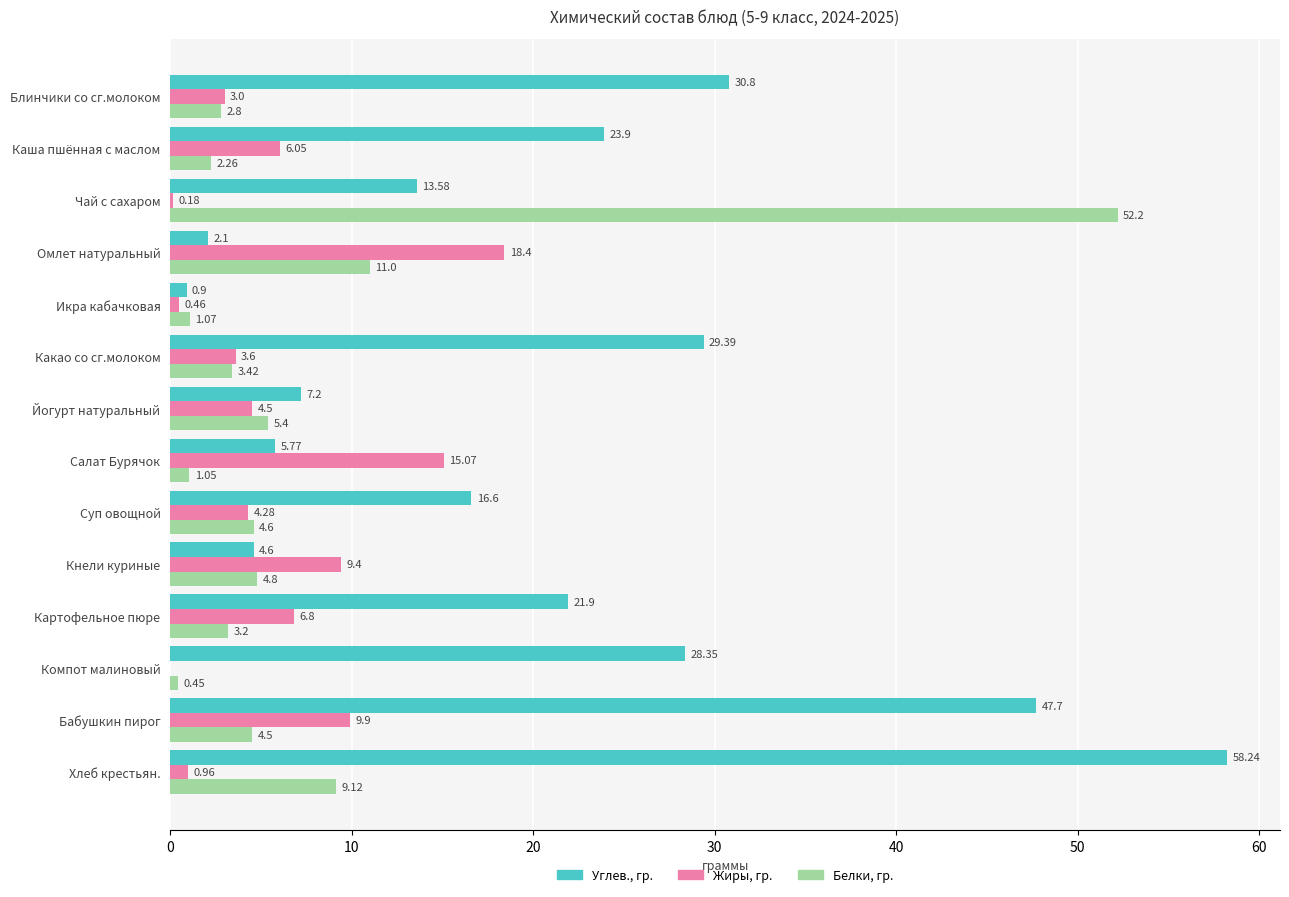

At which label is Углев., гр. closest to 29?

Какао со сг.молоком